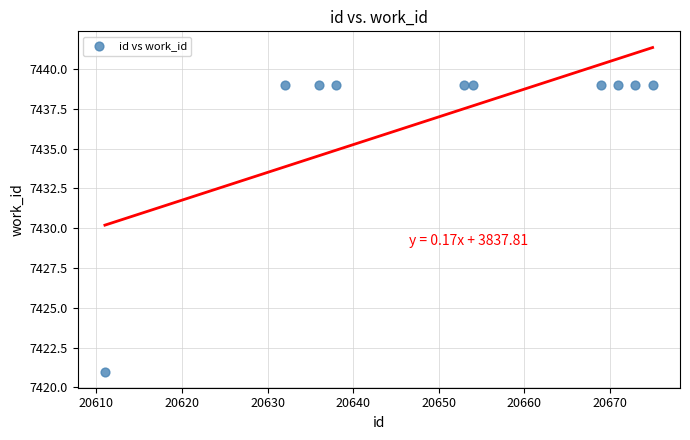

What is the average X value?

20651